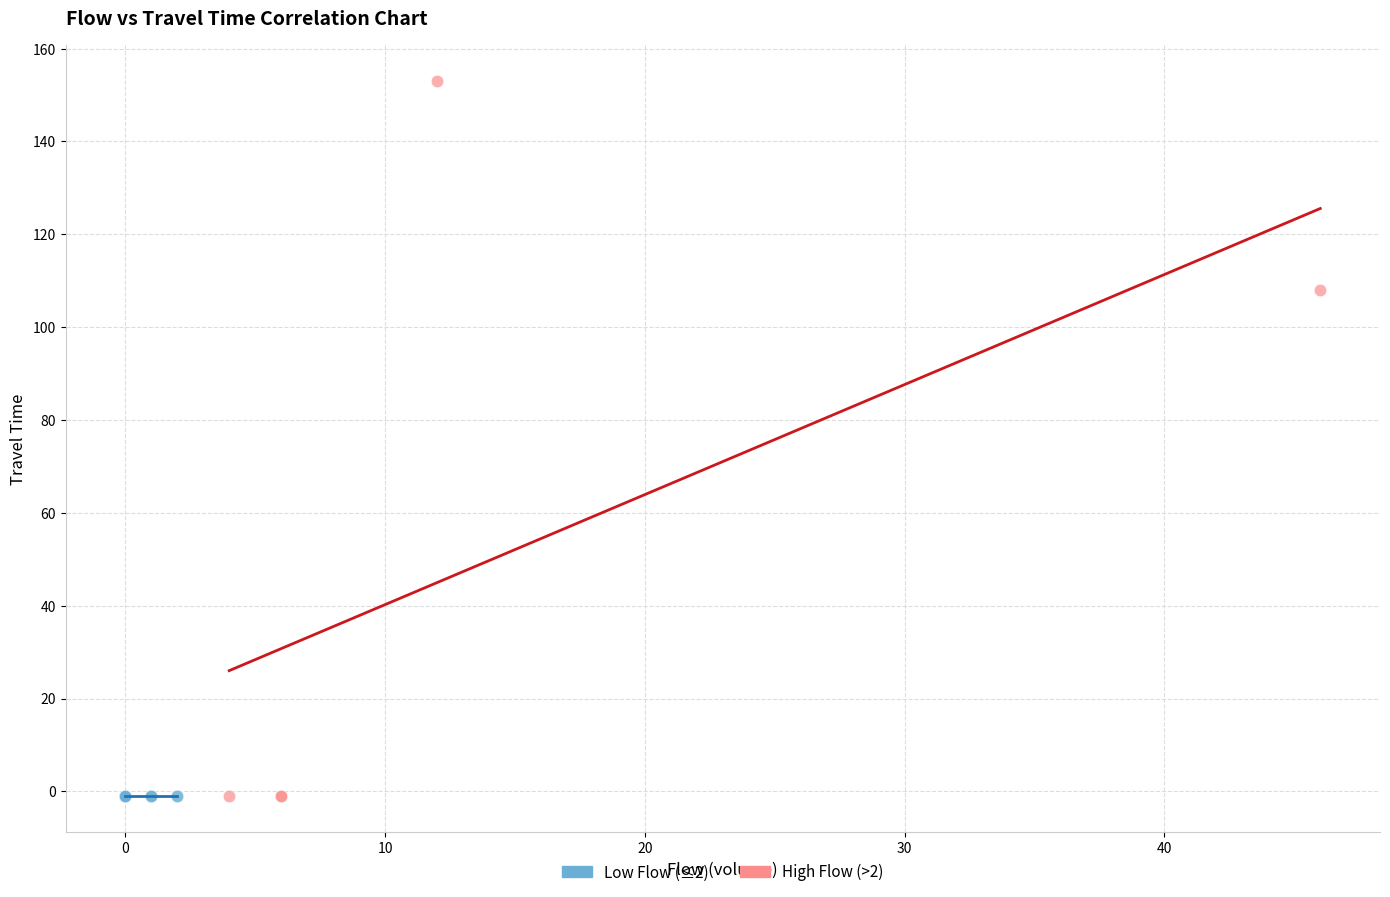

Which series contains the highest Y value?

High Flow (>2)